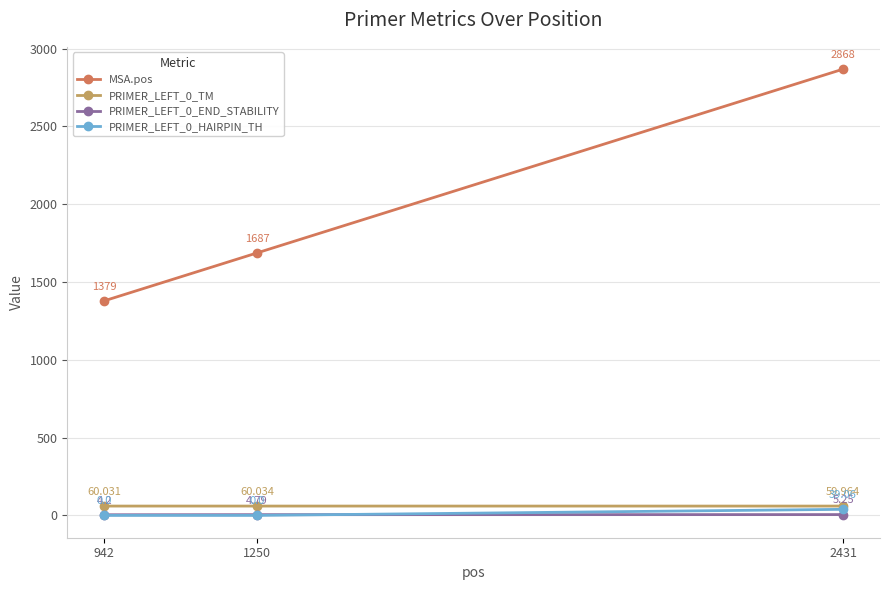

Which series changed the most between 942 and 1250?

MSA.pos